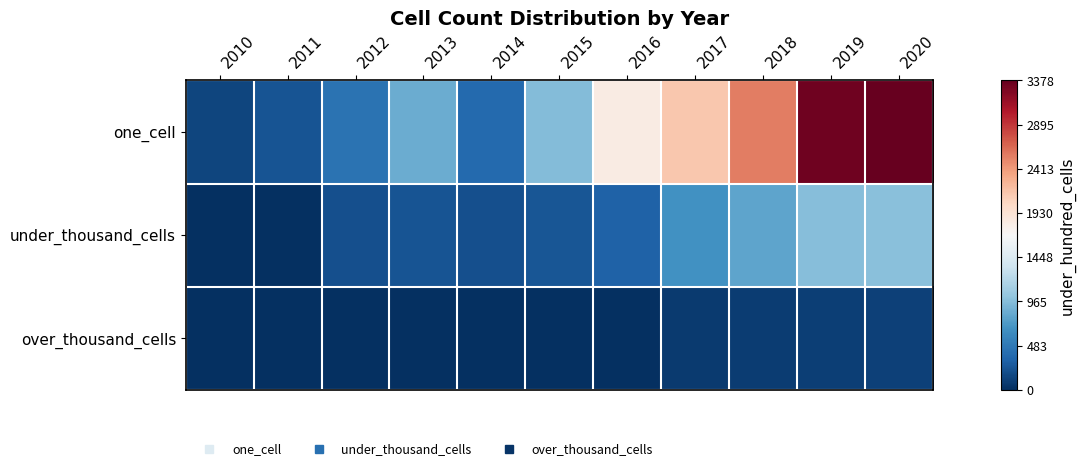

Reading right to left, what are all the values shown in this chart?

one_cell: 2020=3378	2019=3330	2018=2556	2017=2144	2016=1827	2015=958	2014=373	2013=854	2012=441	2011=226	2010=143
under_thousand_cells: 2020=981	2019=965	2018=801	2017=662	2016=320	2015=247	2014=200	2013=237	2012=200	2011=0	2010=0
over_thousand_cells: 2020=115	2019=100	2018=84	2017=66	2016=0	2015=0	2014=0	2013=0	2012=0	2011=0	2010=0